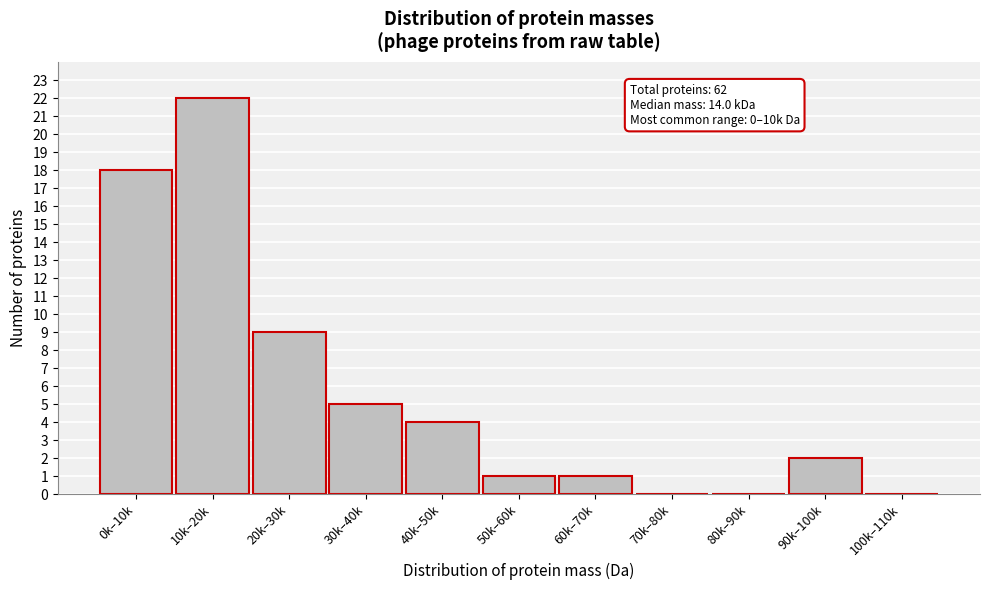

Reading left to right, extract all data points from this chart.

0k–10k=18	10k–20k=22	20k–30k=9	30k–40k=5	40k–50k=4	50k–60k=1	60k–70k=1	70k–80k=0	80k–90k=0	90k–100k=2	100k–110k=0